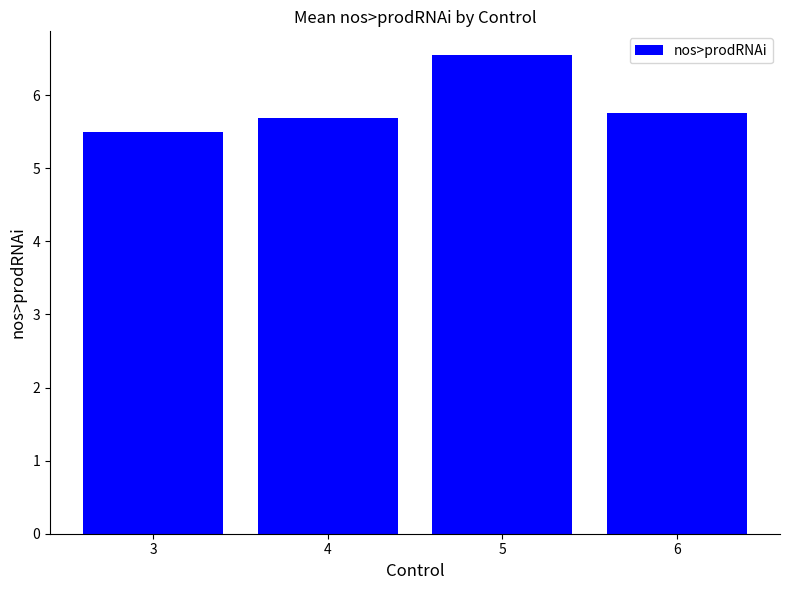

Are the bars grouped side by side (vs. stacked)?

No